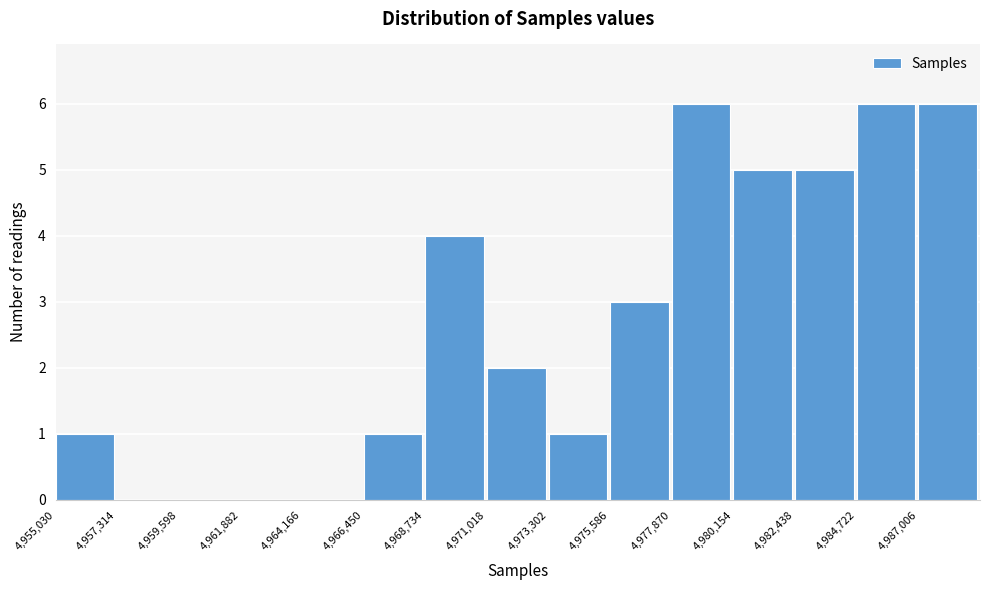

How tall is the bar that spans 4966500 to 4968500 on the x-axis? Neither the bar edges nor the heights are printed on the chart, so give them approximately, as read against the axes.

1